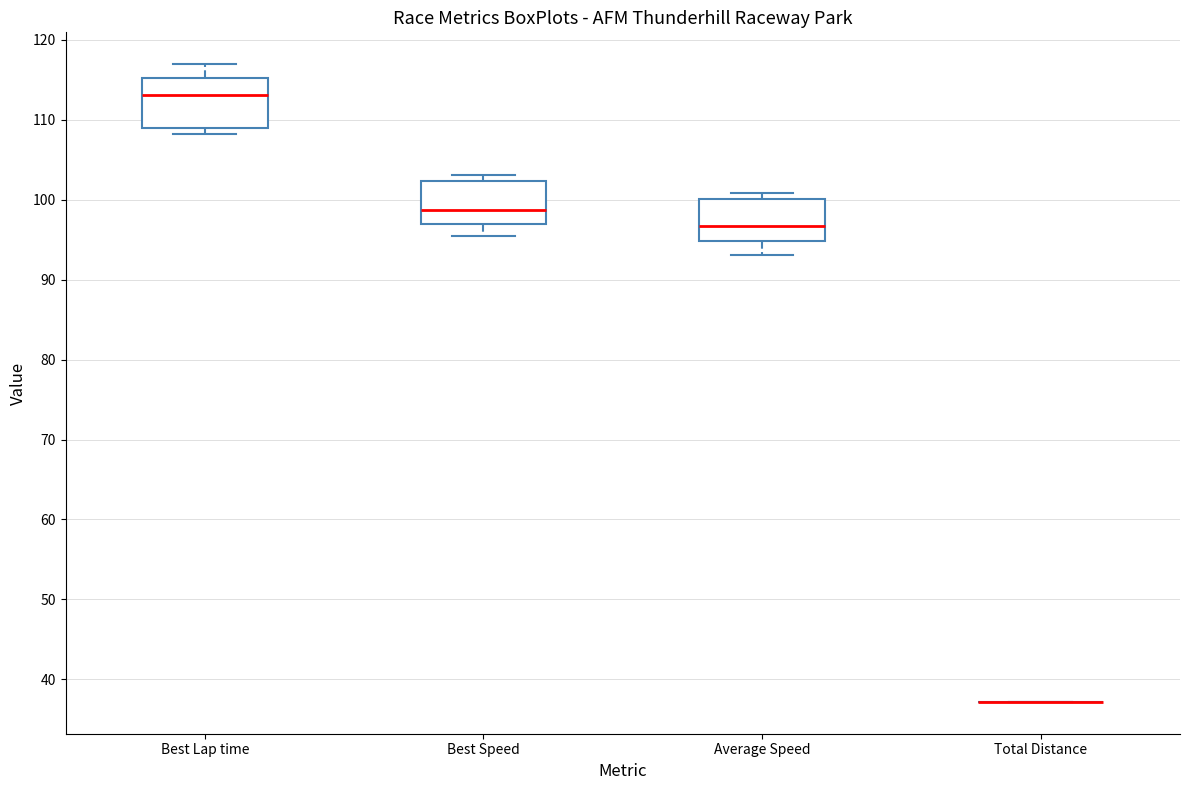

Reading left to right, read every box against the y-axis: the position of its median line, the range the box covers, and the ends of its whiskers. The values are not printed on the chart, so give them approximately, as read against the axis.

Best Lap time: median 113, box 109 to 115, whiskers 108 to 117
Best Speed: median 99, box 97 to 102, whiskers 95 to 103
Average Speed: median 97, box 95 to 100, whiskers 93 to 101
Total Distance: box collapsed to a line at 37, whiskers 37 to 37